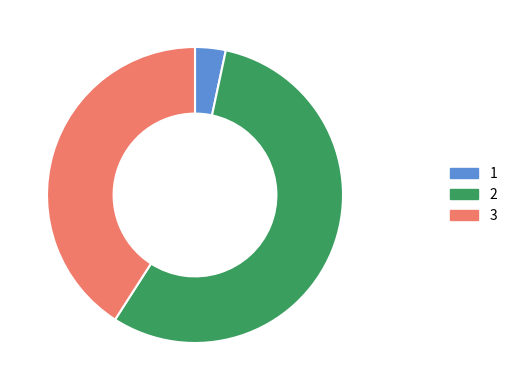

Is there a majority slice in this chart?

Yes